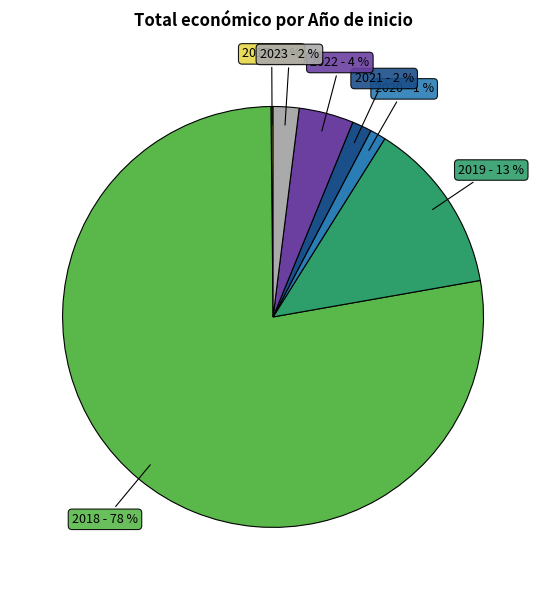

Is there any slice that represents more than half of the pie?

Yes